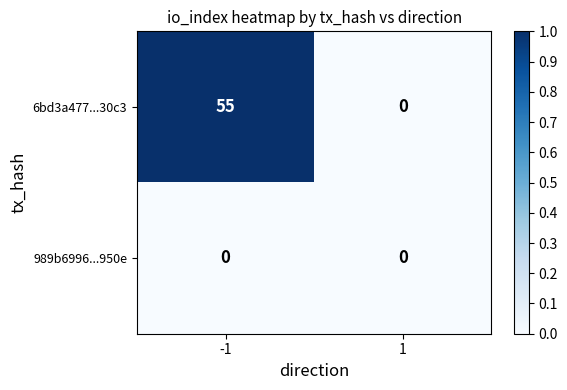

What is the sum of all 6bd3a477...30c3 values?

55